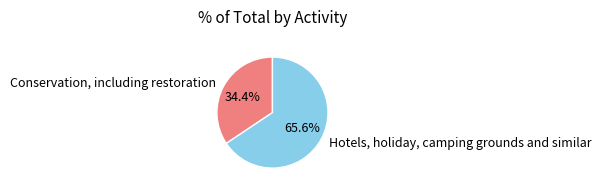

What is the ratio of the value at Hotels, holiday, camping grounds and similar to the value at Conservation, including restoration?

1.9